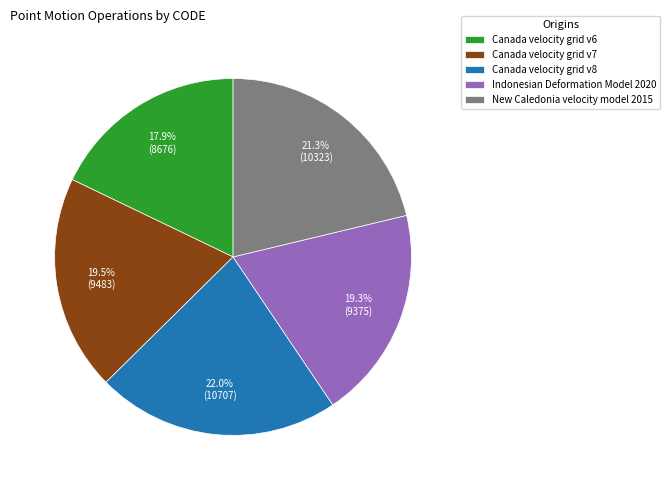

How many segments does this pie chart have?

5